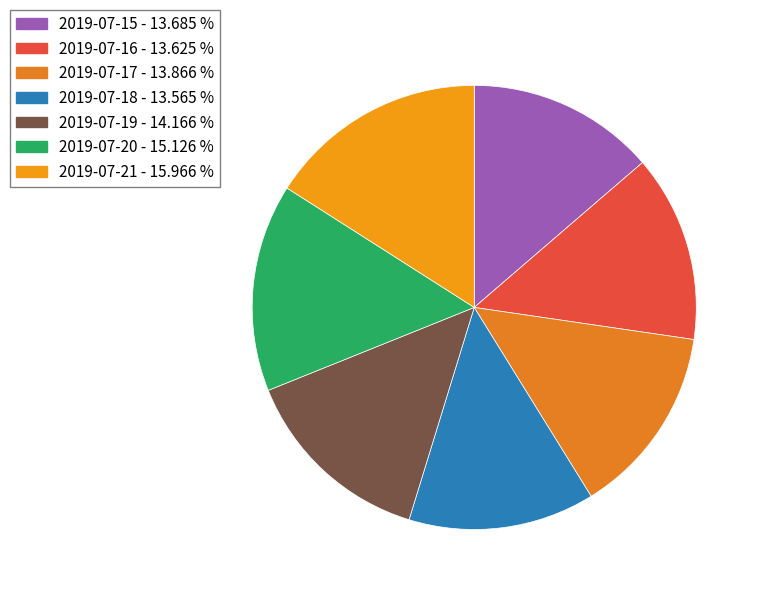

To the nearest percent, what portion does 2019-07-16 represent?

14%